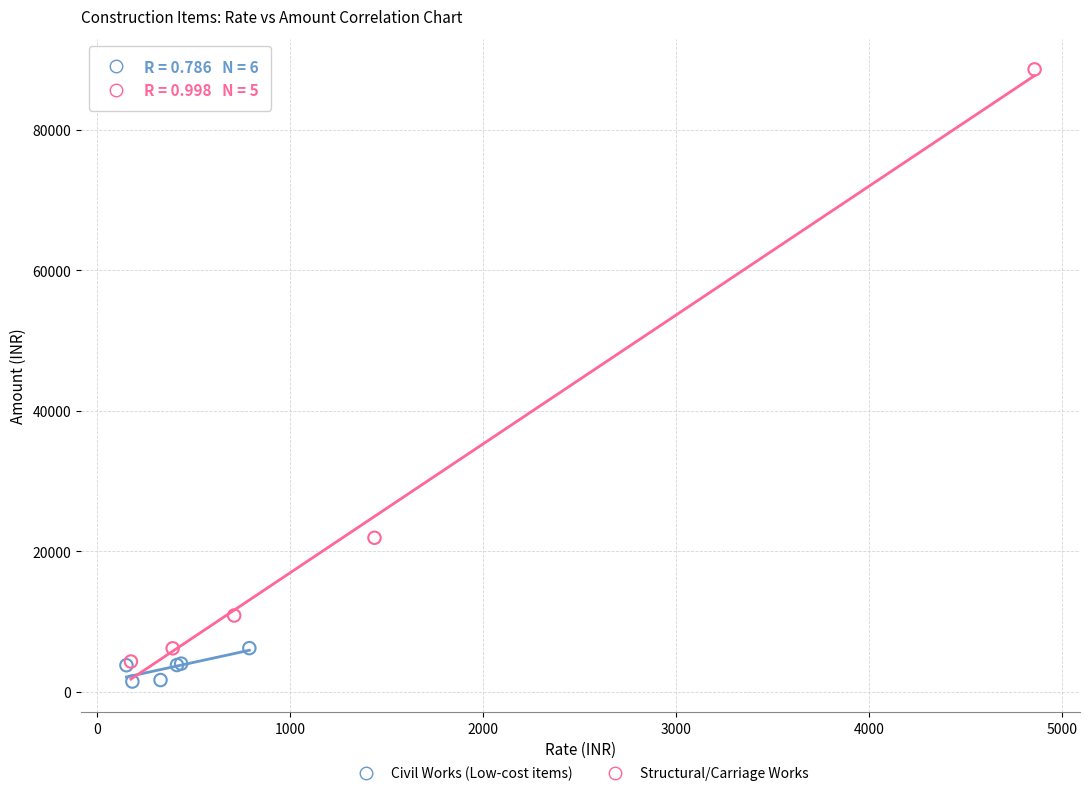

Which series reaches the maximum Y coordinate?

Structural/Carriage Works